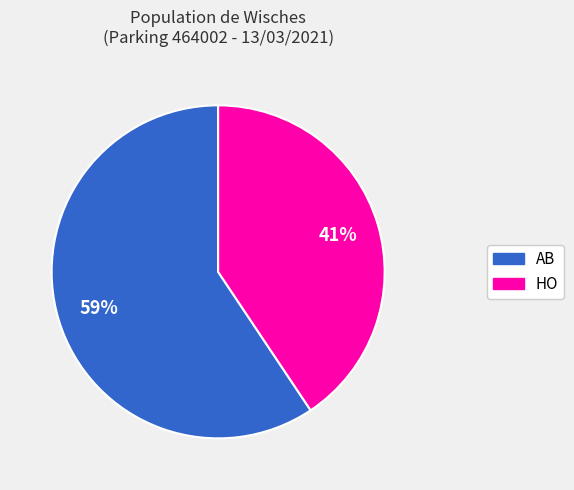

Which has a higher value, AB or HO?

AB